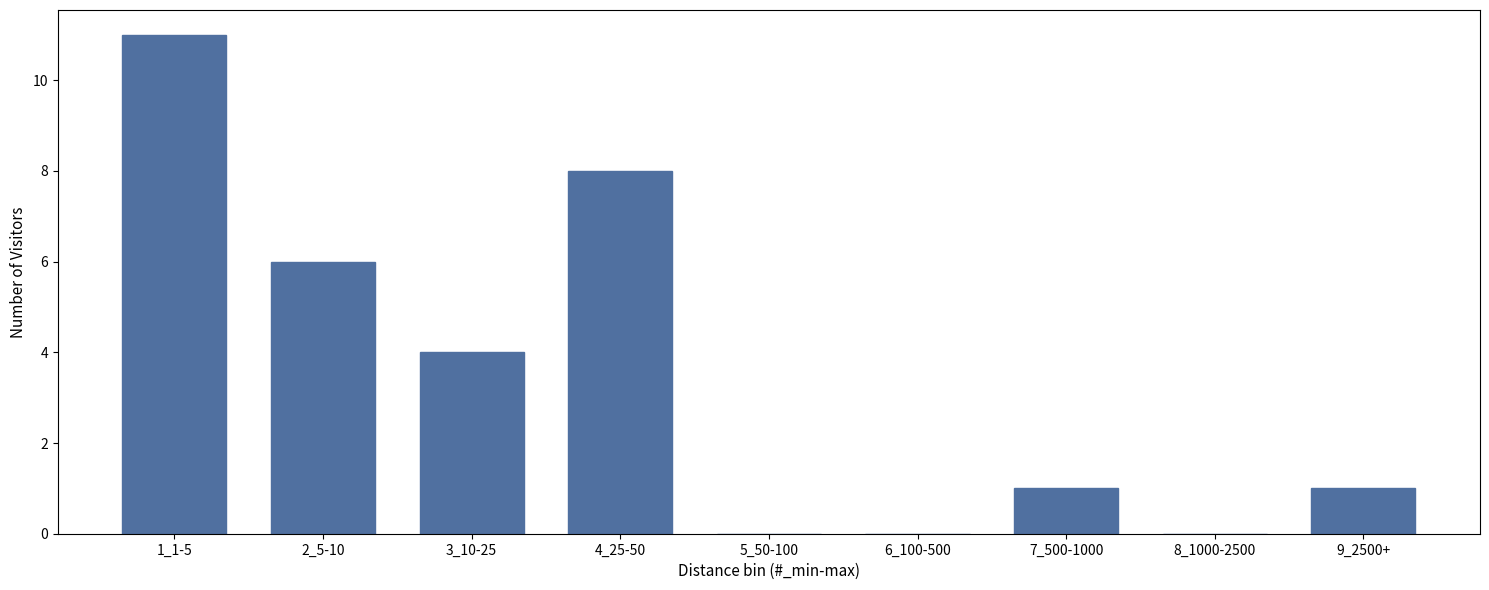

Reading right to left, list all the values displayed in this chart.

9_2500+=1	8_1000-2500=0	7_500-1000=1	6_100-500=0	5_50-100=0	4_25-50=8	3_10-25=4	2_5-10=6	1_1-5=11